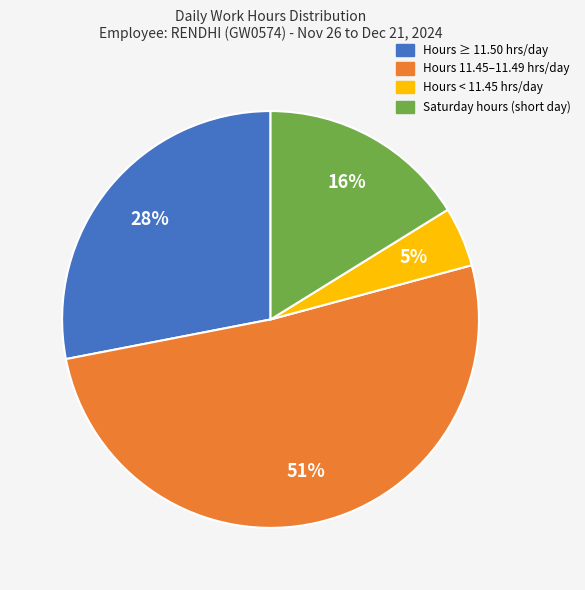

To the nearest percent, what is the average slice percentage?

25%